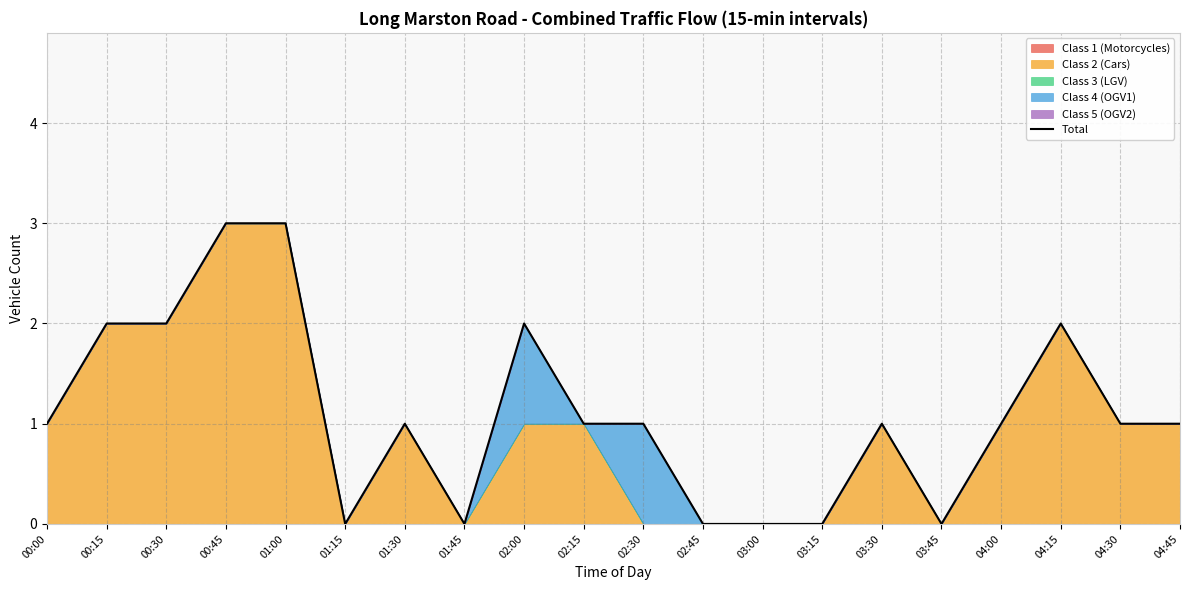

Reading right to left, extract all data points from this chart.

1	1	2	1	0	1	0	0	0	1	1	2	0	1	0	3	3	2	2	1